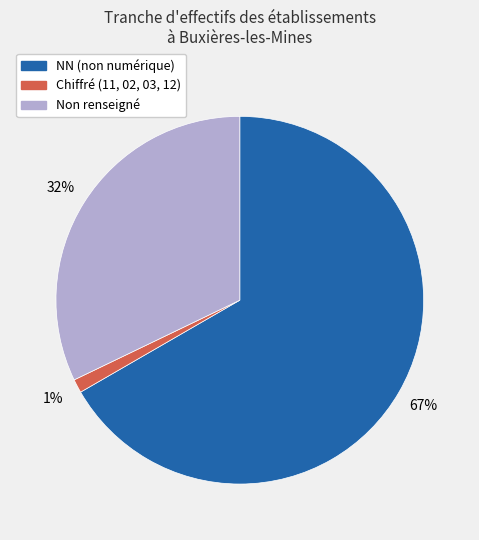

To the nearest percent, what is the average slice percentage?

33%